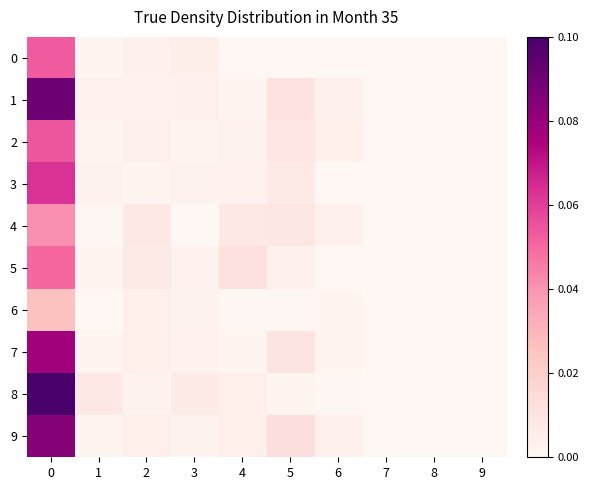

List the series in order of their peak value, lowest first.

6, 4, 5, 0, 2, 3, 7, 9, 1, 8